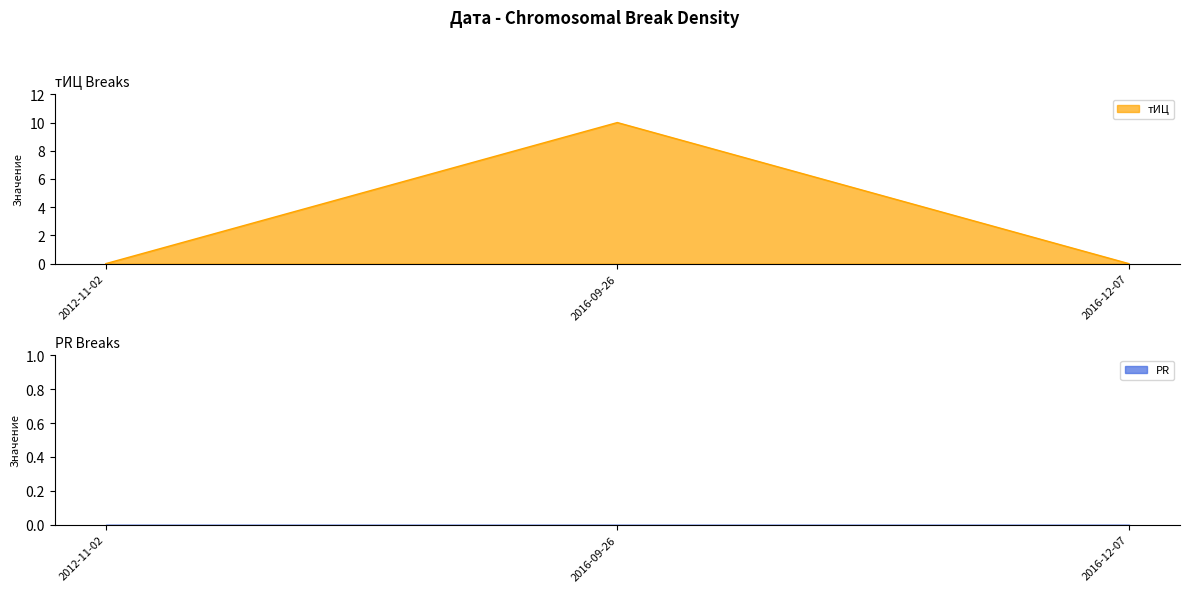

What is the sum of all values?

10